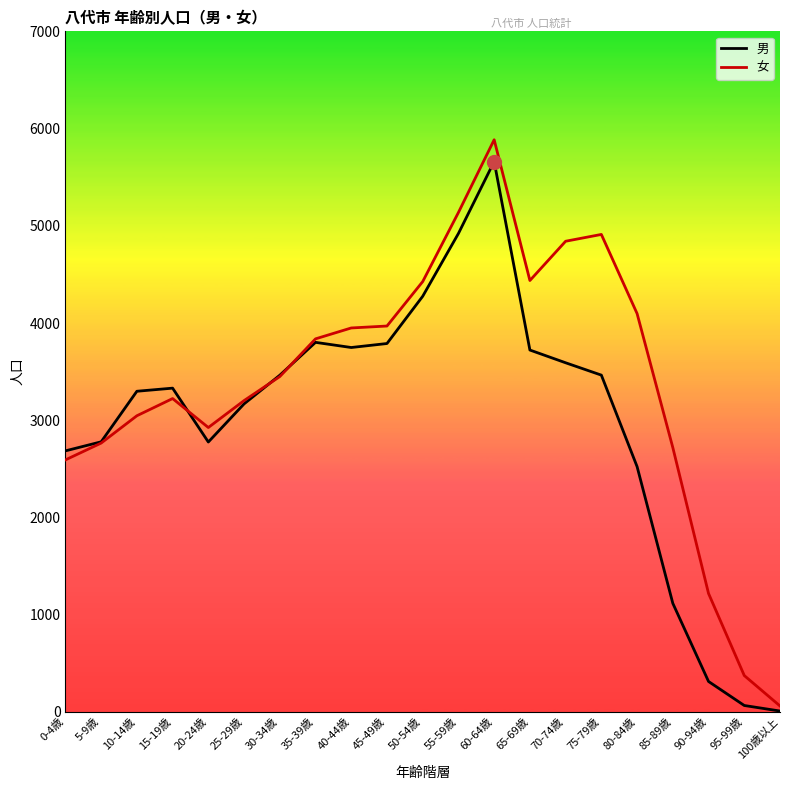

Between 25-29歳 and 35-39歳, which series saw the biggest shift?

女